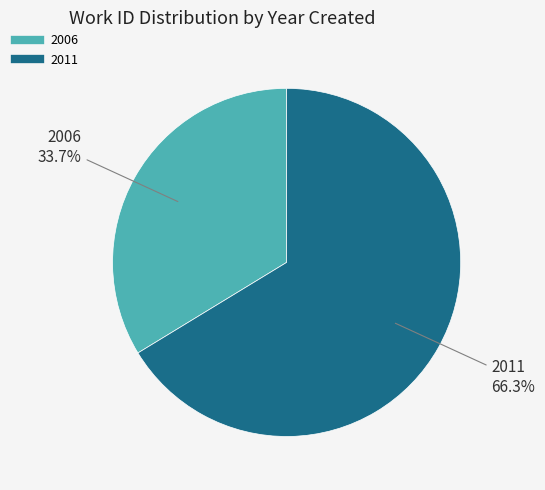

What is the ratio of the value at 2006 to the value at 2011?

0.5